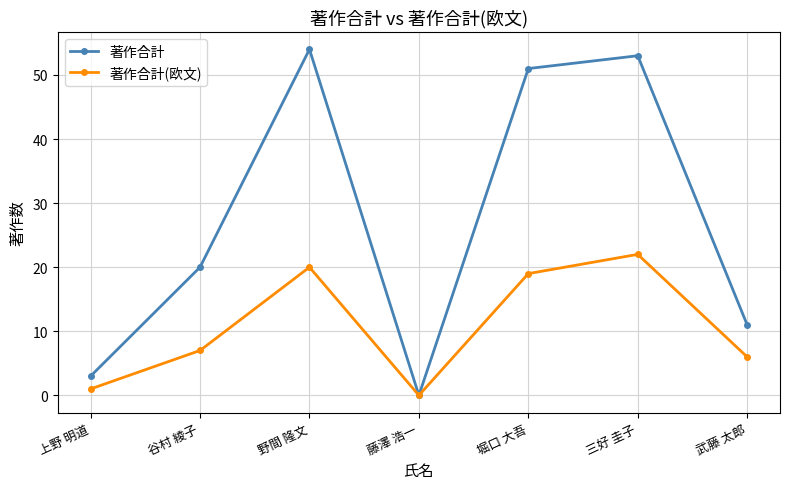

Which category has the highest value in the 著作合計 series?

野間 隆文